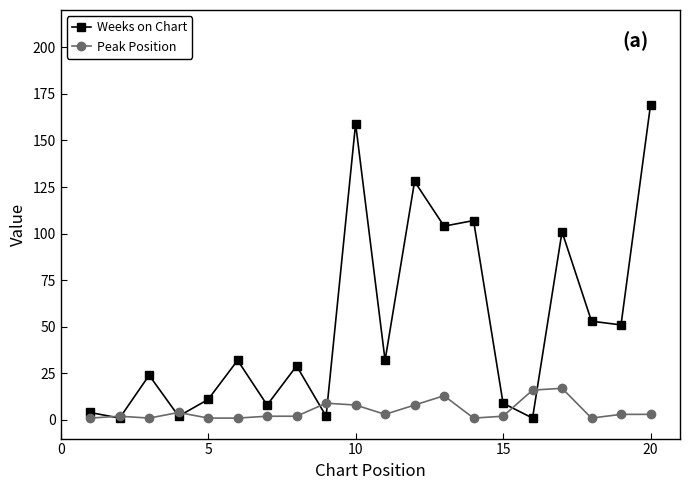

What is the maximum value shown in the chart?

169